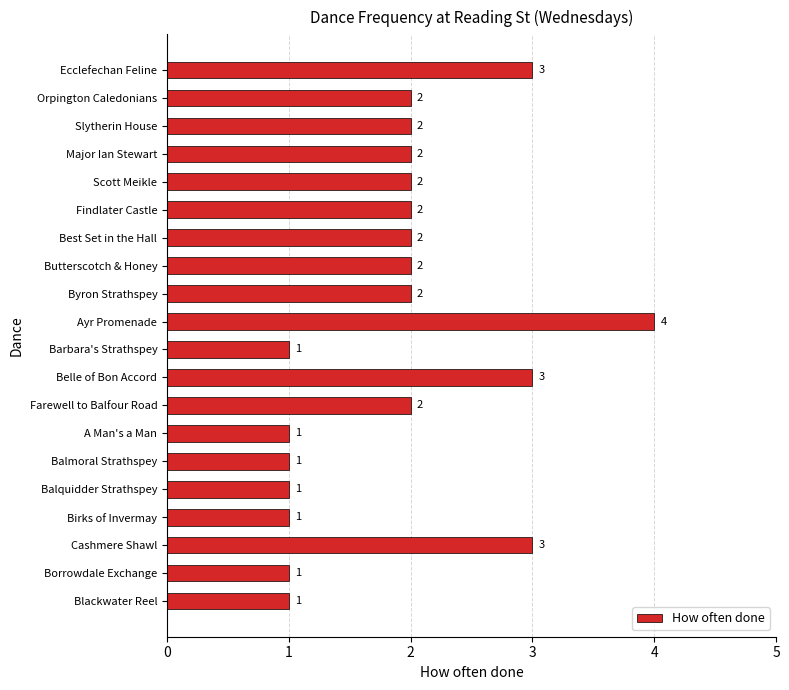

What is the sum of the values at Byron Strathspey and Major Ian Stewart?

4